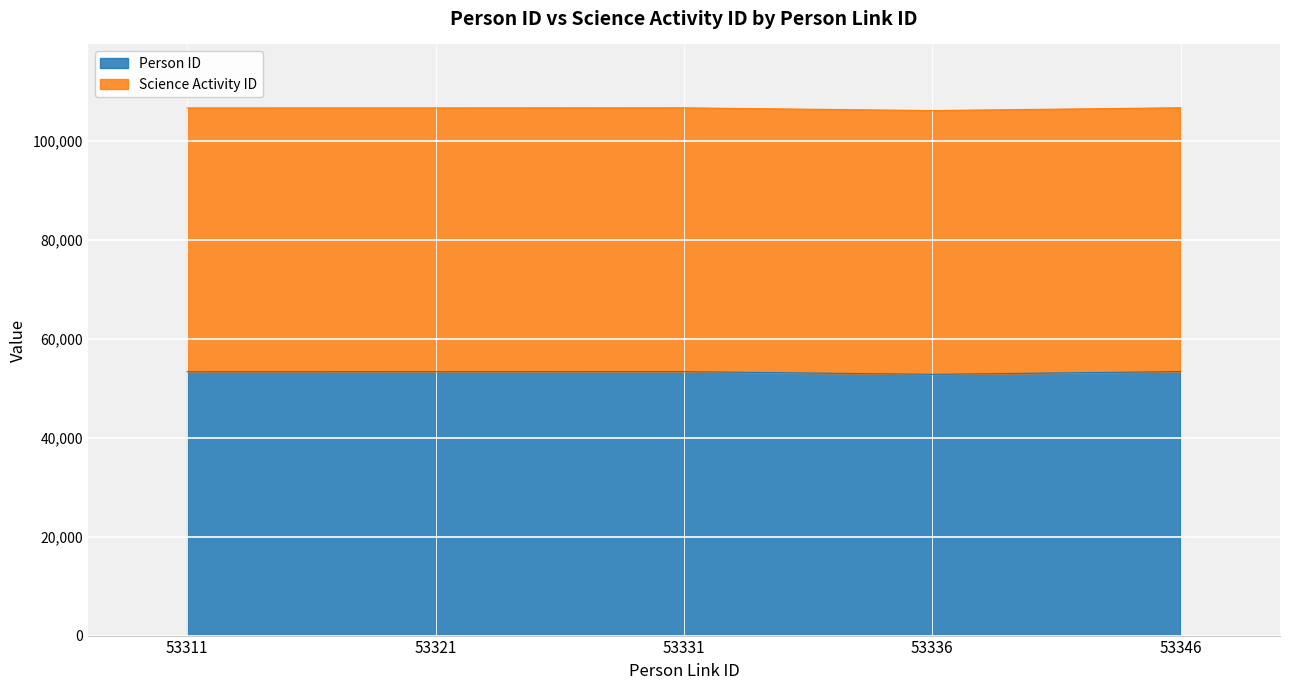

Approximately how many times larger is the value at 53321 compared to 53346?

1.0